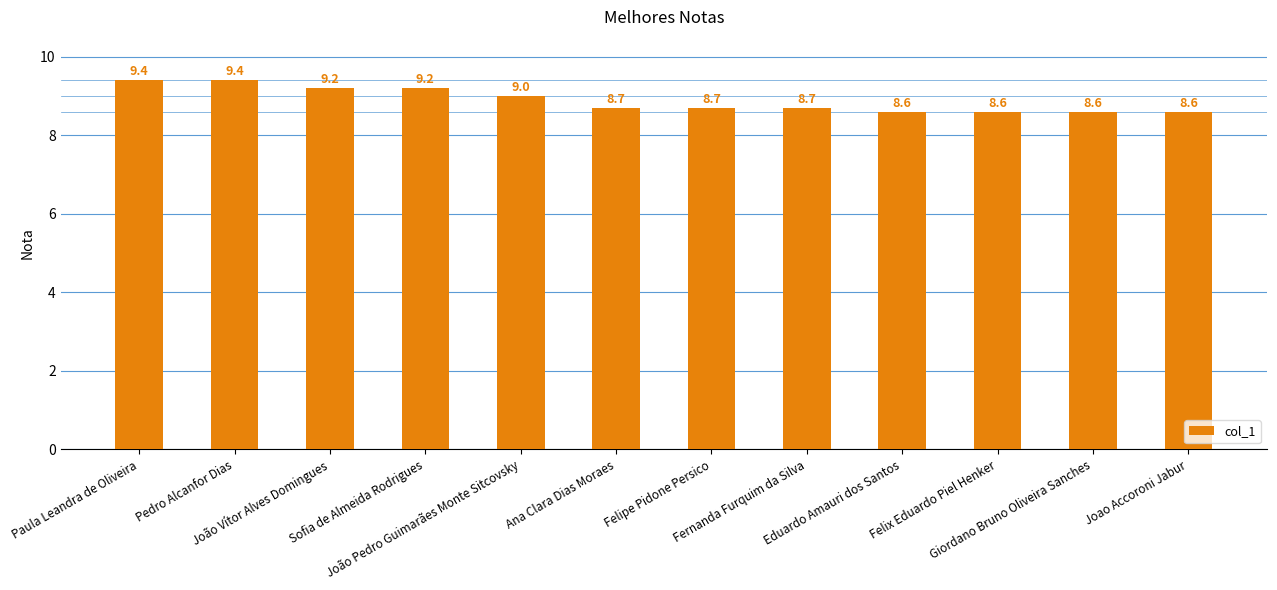

What value does the data have at Fernanda Furquim da Silva?

8.7